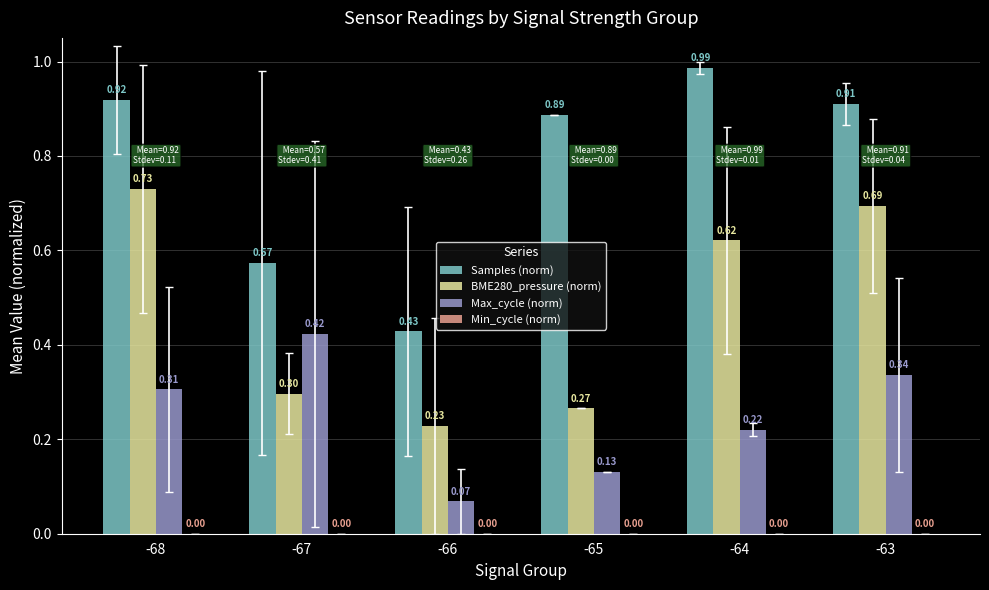

List the labels in order of Samples (norm) value, smallest first.

-66, -67, -65, -63, -68, -64